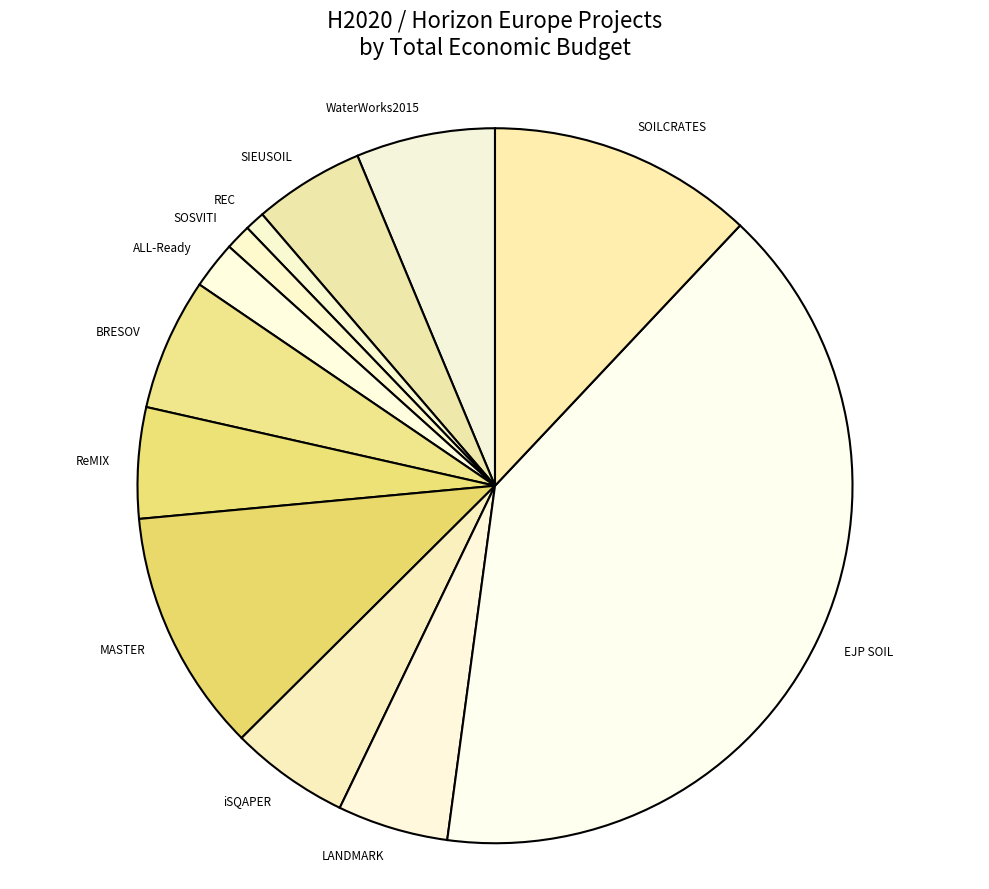

Is there a majority slice in this chart?

No